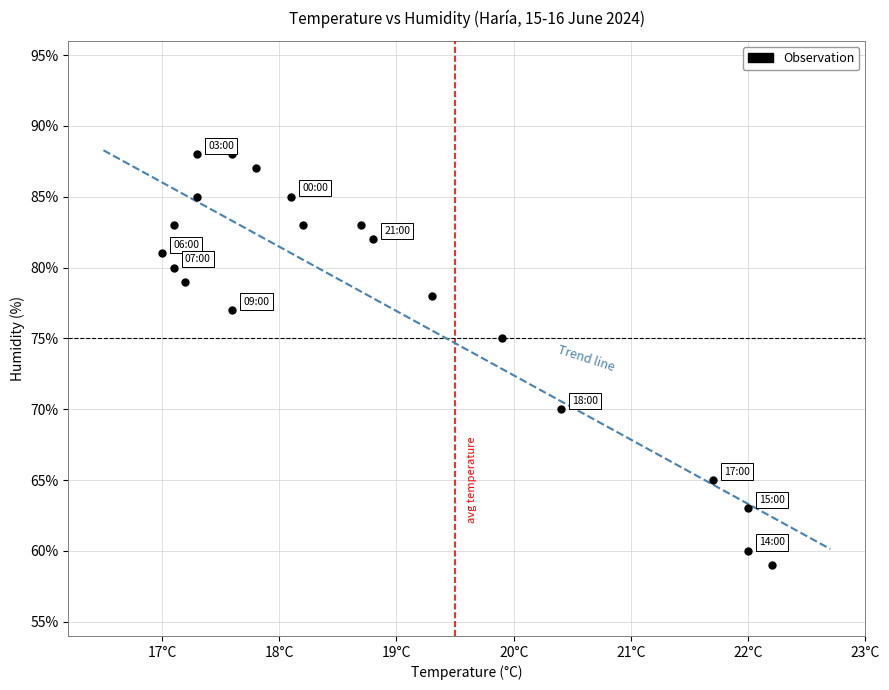

What is the range of Y values (max minus min)?

29